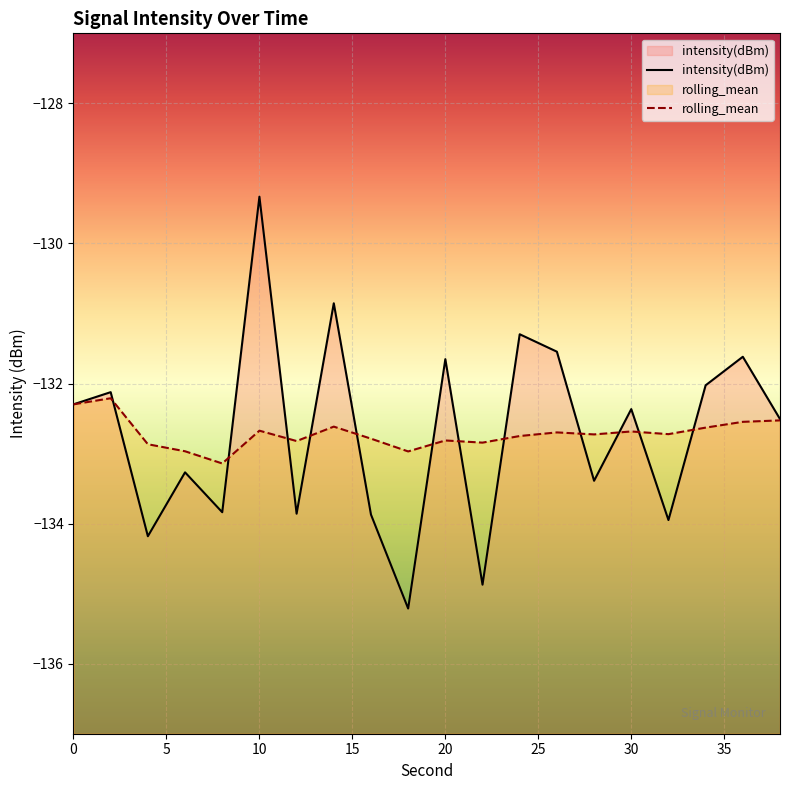

Which has a higher value, 10 or 2?

10